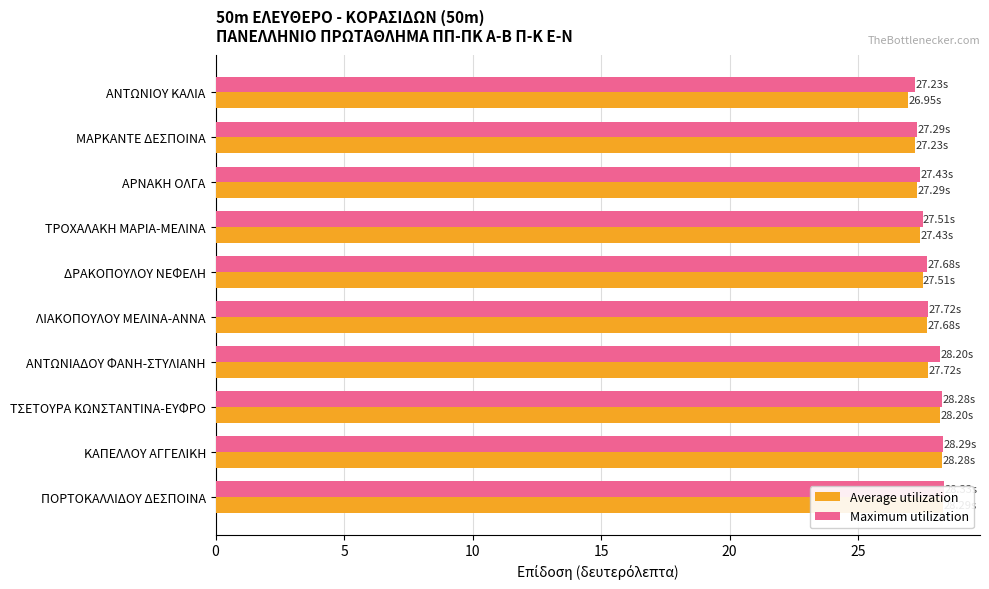

What are all the series names shown in the legend?

Average utilization, Maximum utilization